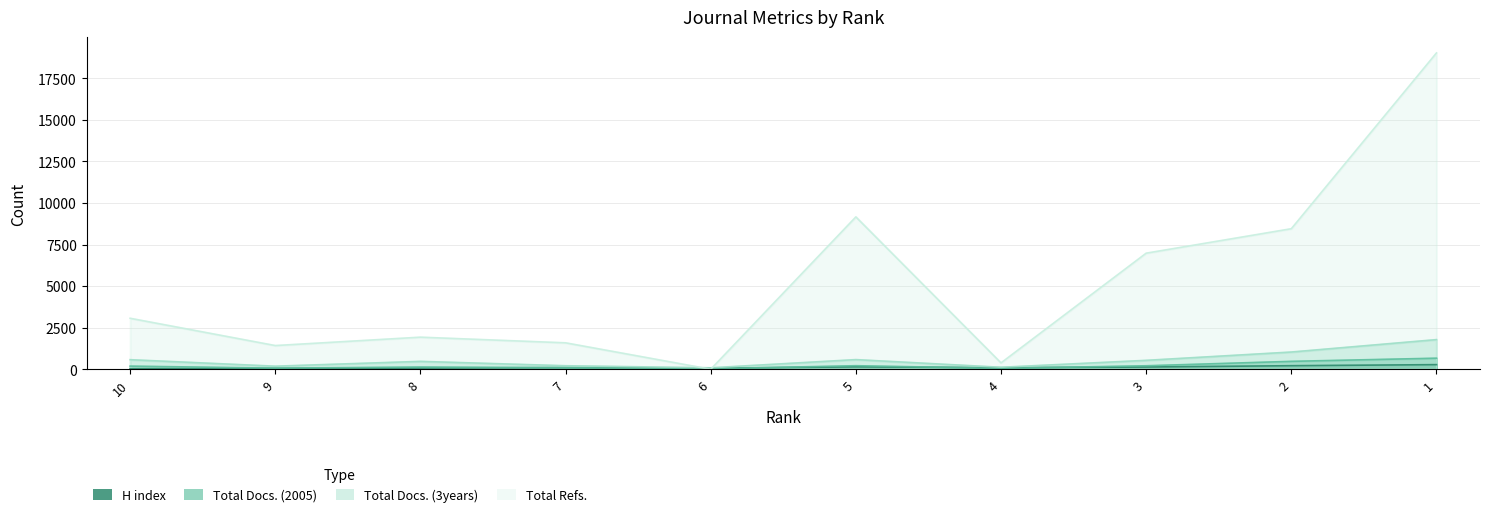

What is the total value across all series at 2?

10177